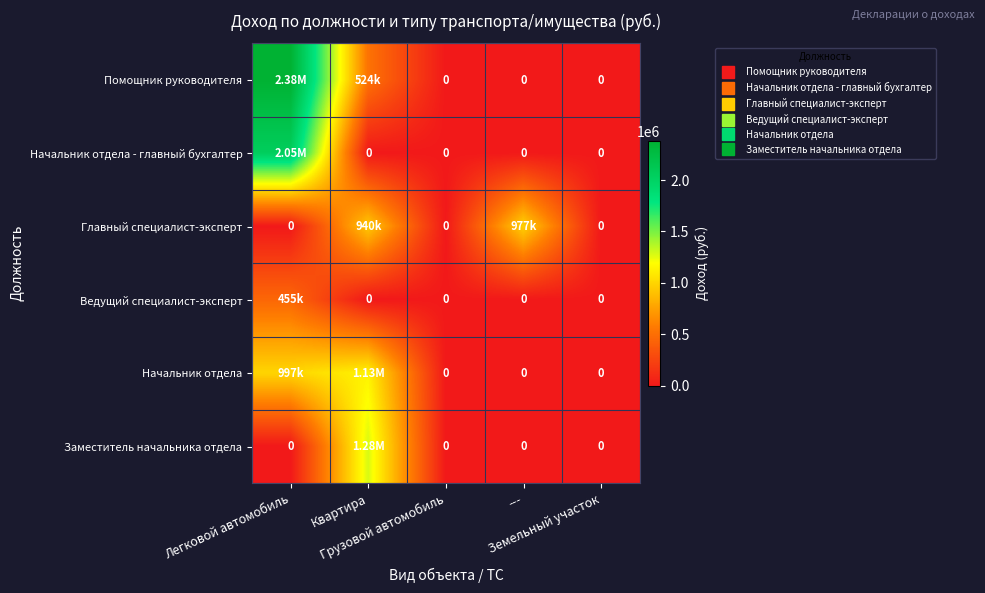

At which category is the sum across all series the highest?

Легковой автомобиль